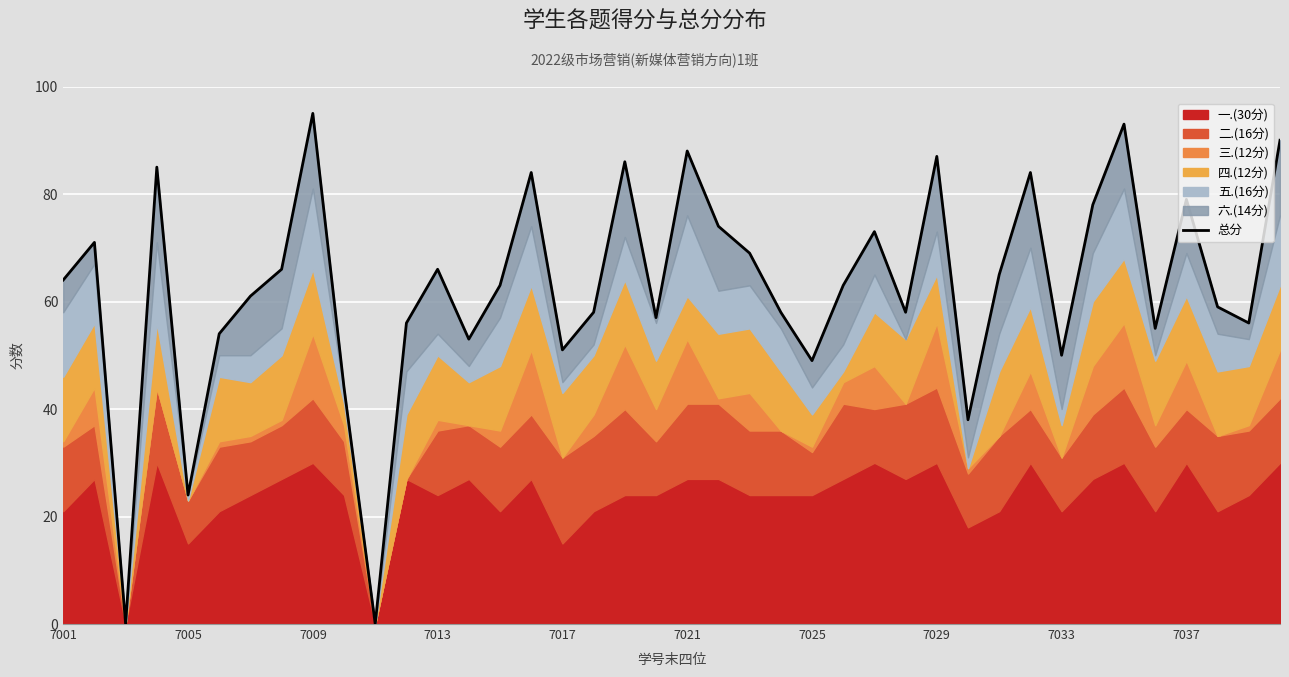

What position from the right is 15?

25